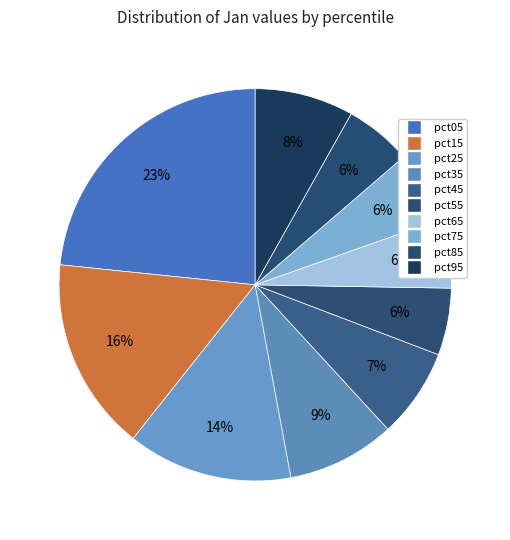

How many slices are in this pie chart?

10